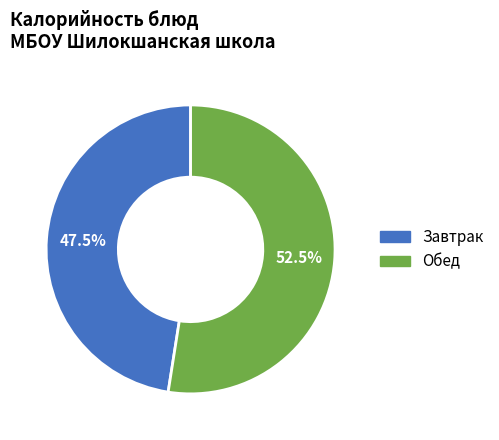

Which slice is the smallest?

Завтрак